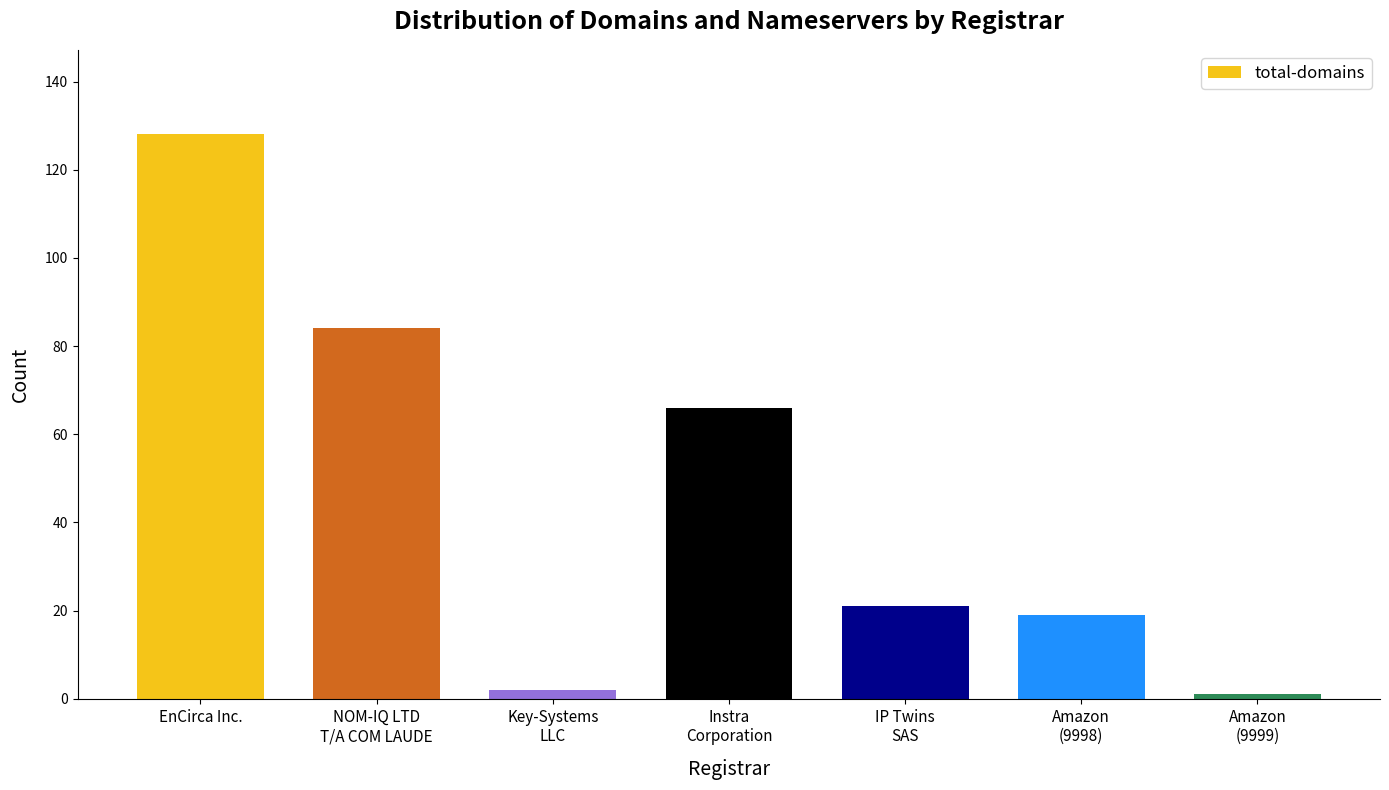

Reading right to left, transcribe all the data shown in this chart.

Amazon
(9999)=1	Amazon
(9998)=19	IP Twins
SAS=21	Instra
Corporation=66	Key-Systems
LLC=2	NOM-IQ LTD
T/A COM LAUDE=84	EnCirca Inc.=128